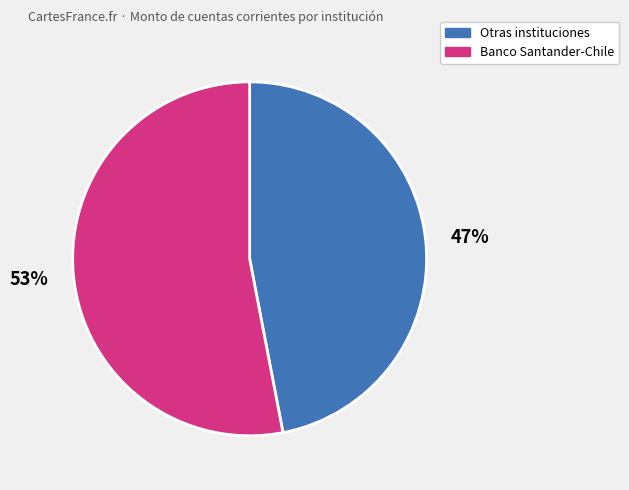

Rank the categories by value from lowest to highest.

Otras instituciones, Banco Santander-Chile